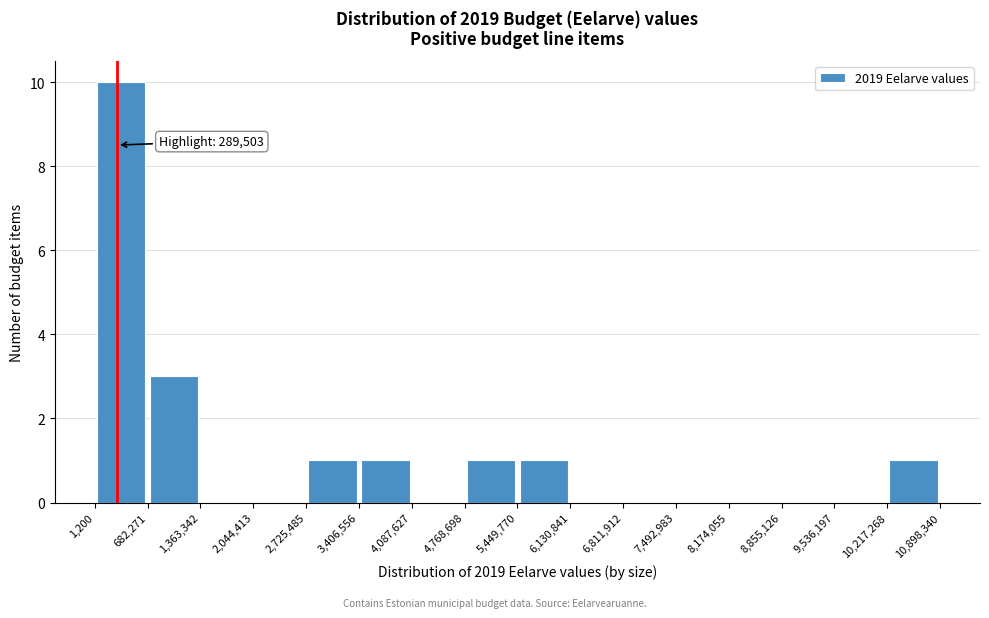

Which range on the x-axis has the tallest bar?

1,200 to 682,271